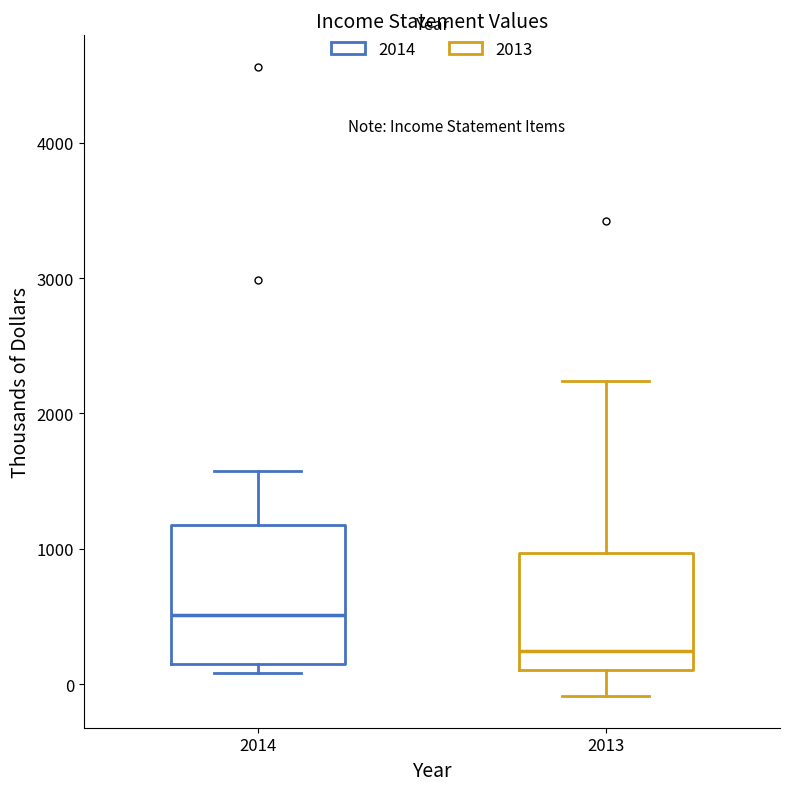

Which box's median line is the lowest?

2013